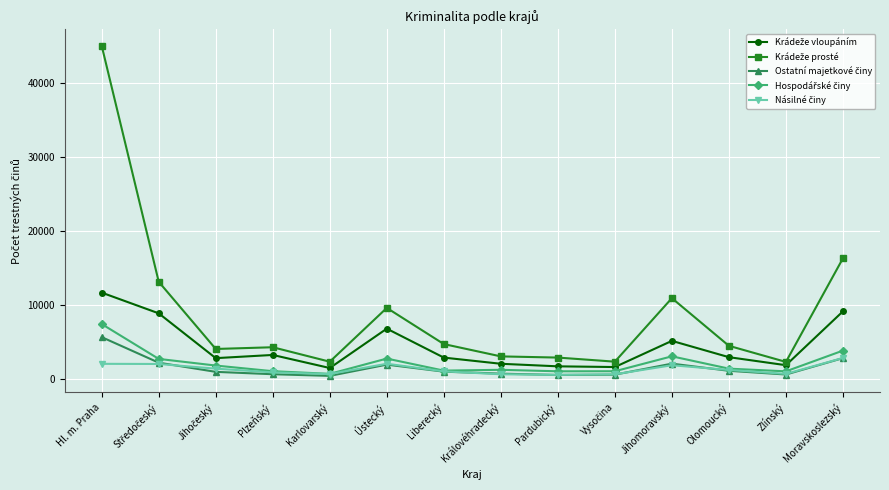

At which category is the sum across all series the highest?

Hl. m. Praha